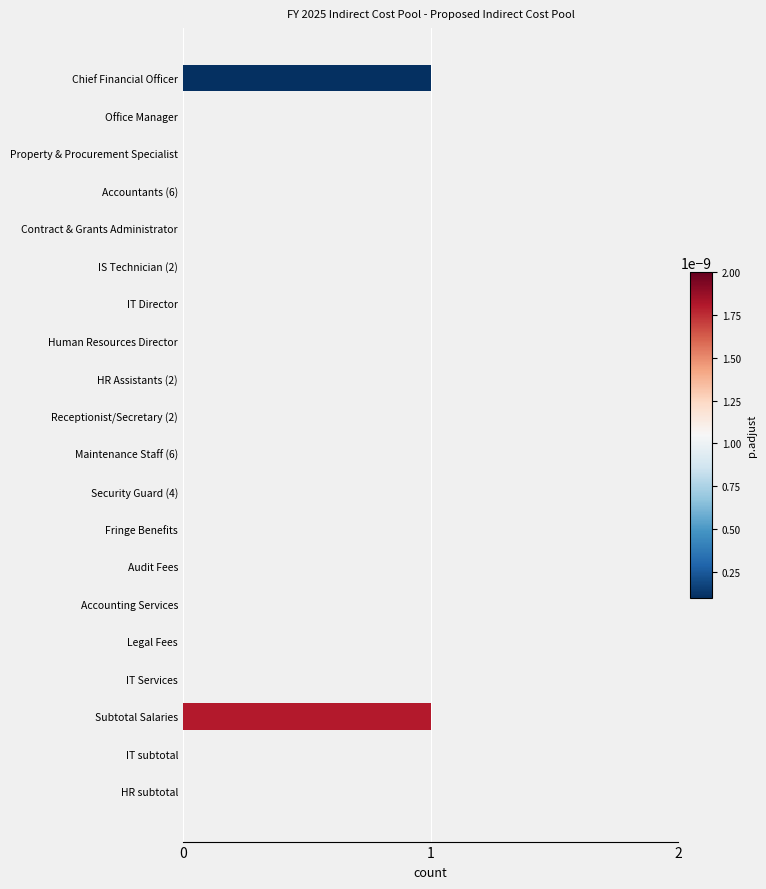

What is the sum of all values?

2